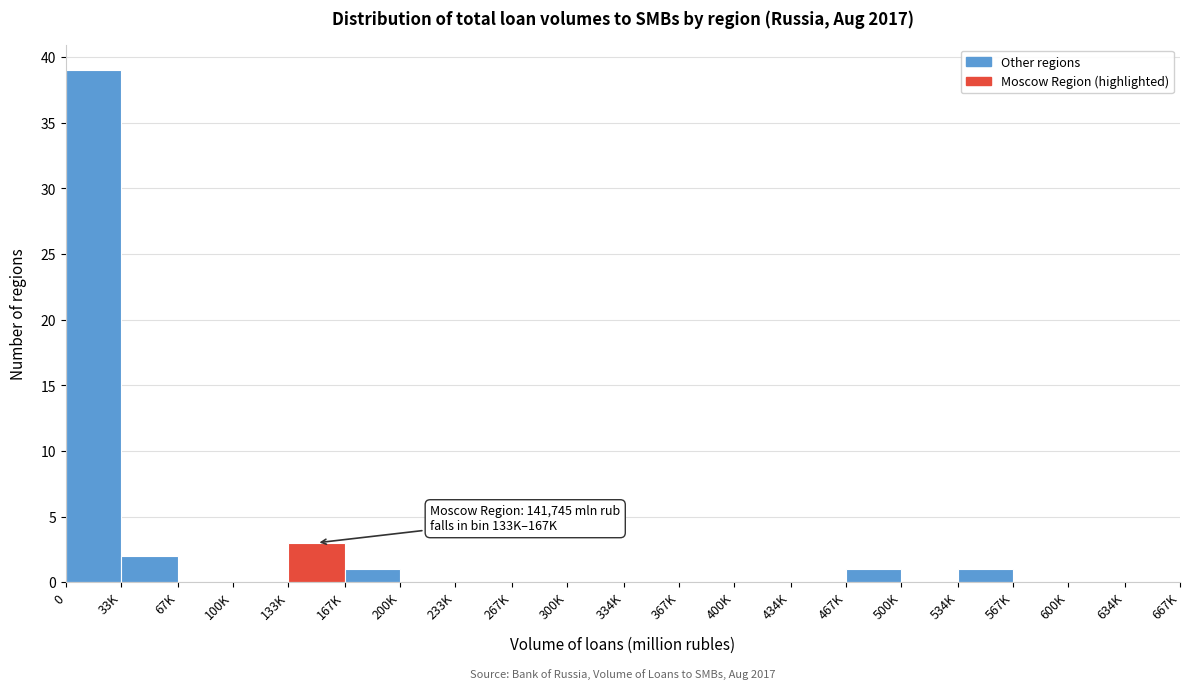

Reading left to right, list all the values displayed in this chart.

0=39	33K=2	67K=0	100K=0	133K=3	167K=1	200K=0	233K=0	267K=0	300K=0	334K=0	367K=0	400K=0	434K=0	467K=1	500K=0	534K=1	567K=0	600K=0	634K=0